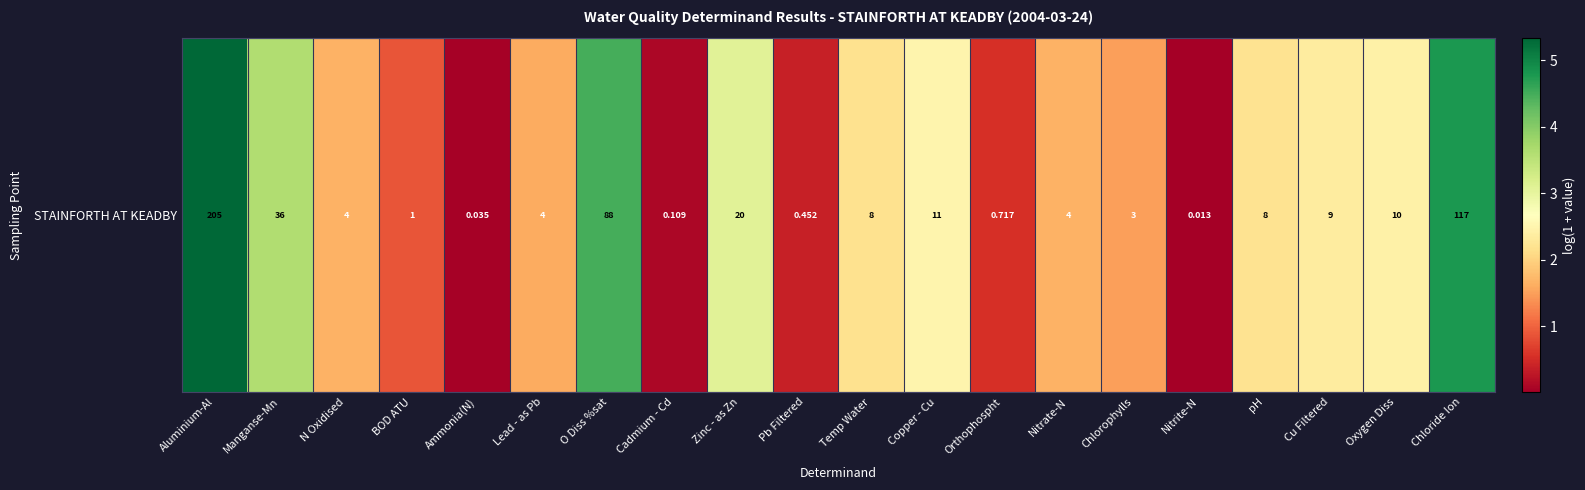

Count the number of categories in the chart.

20